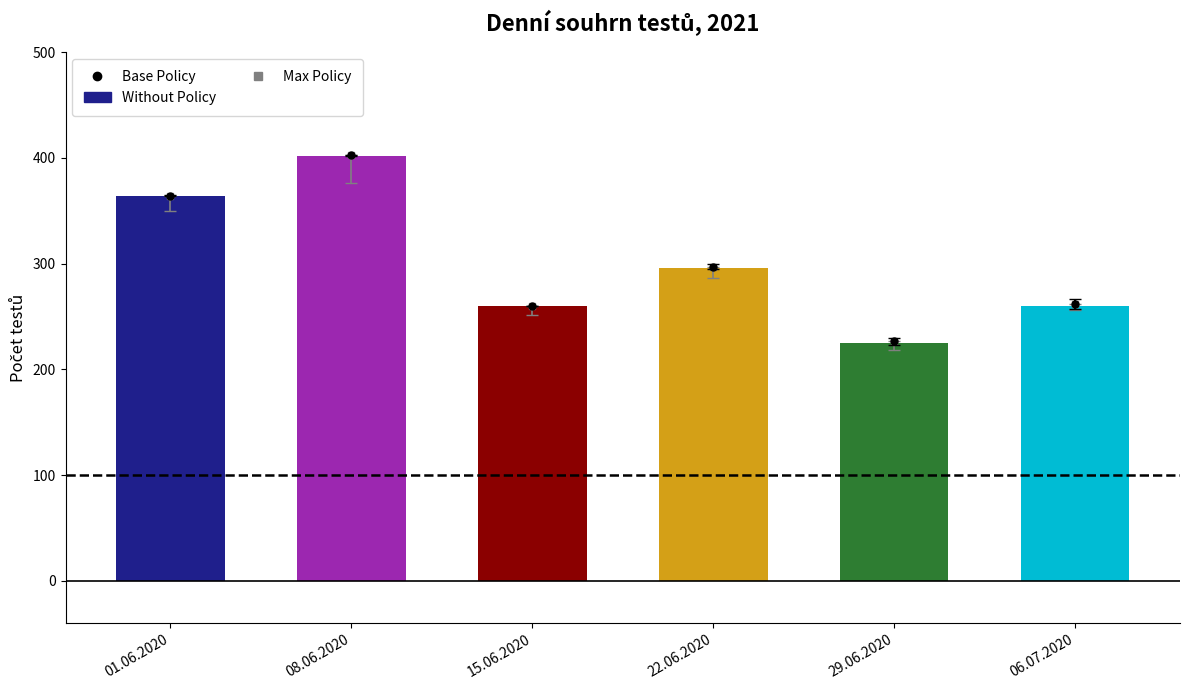

Which has a higher value, 29.06.2020 or 08.06.2020?

08.06.2020